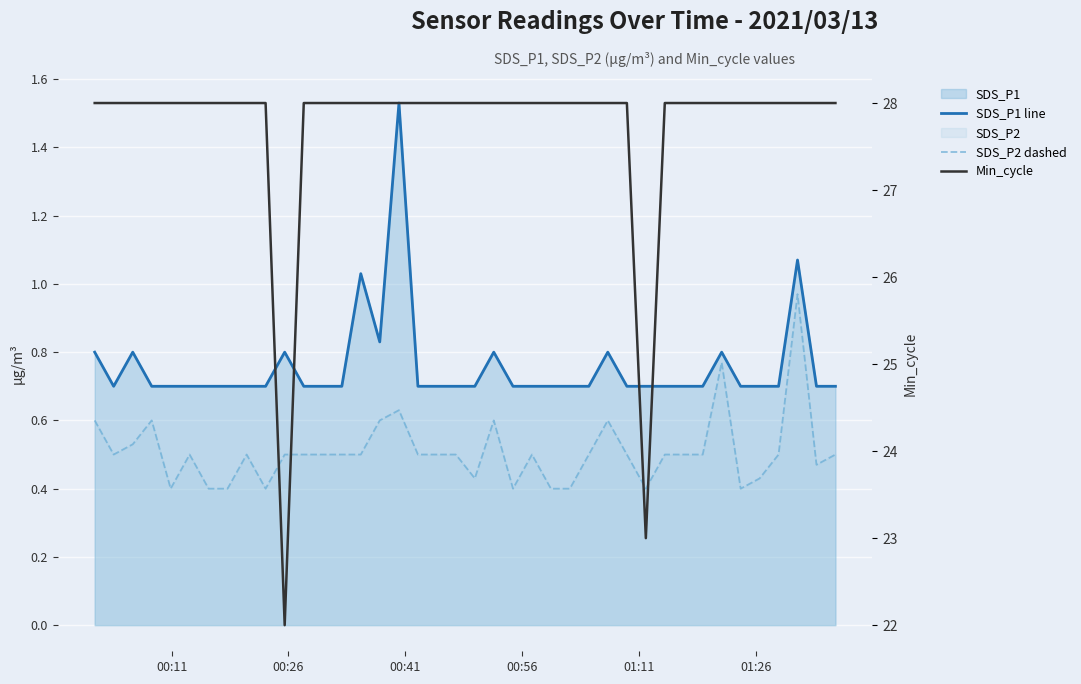

Reading left to right, list all the values displayed in this chart.

SDS_P1 line: 0.8	0.7	0.8	0.7	0.7	0.7	0.7	0.7	0.7	0.7	0.8	0.7	0.7	0.7	1.0	0.8	1.5	0.7	0.7	0.7	0.7	0.8	0.7	0.7	0.7	0.7	0.7	0.8	0.7	0.7	0.7	0.7	0.7	0.8	0.7	0.7	0.7	1.1	0.7	0.7
SDS_P2 dashed: 0.6	0.5	0.5	0.6	0.4	0.5	0.4	0.4	0.5	0.4	0.5	0.5	0.5	0.5	0.5	0.6	0.6	0.5	0.5	0.5	0.4	0.6	0.4	0.5	0.4	0.4	0.5	0.6	0.5	0.4	0.5	0.5	0.5	0.8	0.4	0.4	0.5	1.0	0.5	0.5
Min_cycle: 28.0	28.0	28.0	28.0	28.0	28.0	28.0	28.0	28.0	28.0	22.0	28.0	28.0	28.0	28.0	28.0	28.0	28.0	28.0	28.0	28.0	28.0	28.0	28.0	28.0	28.0	28.0	28.0	28.0	23.0	28.0	28.0	28.0	28.0	28.0	28.0	28.0	28.0	28.0	28.0